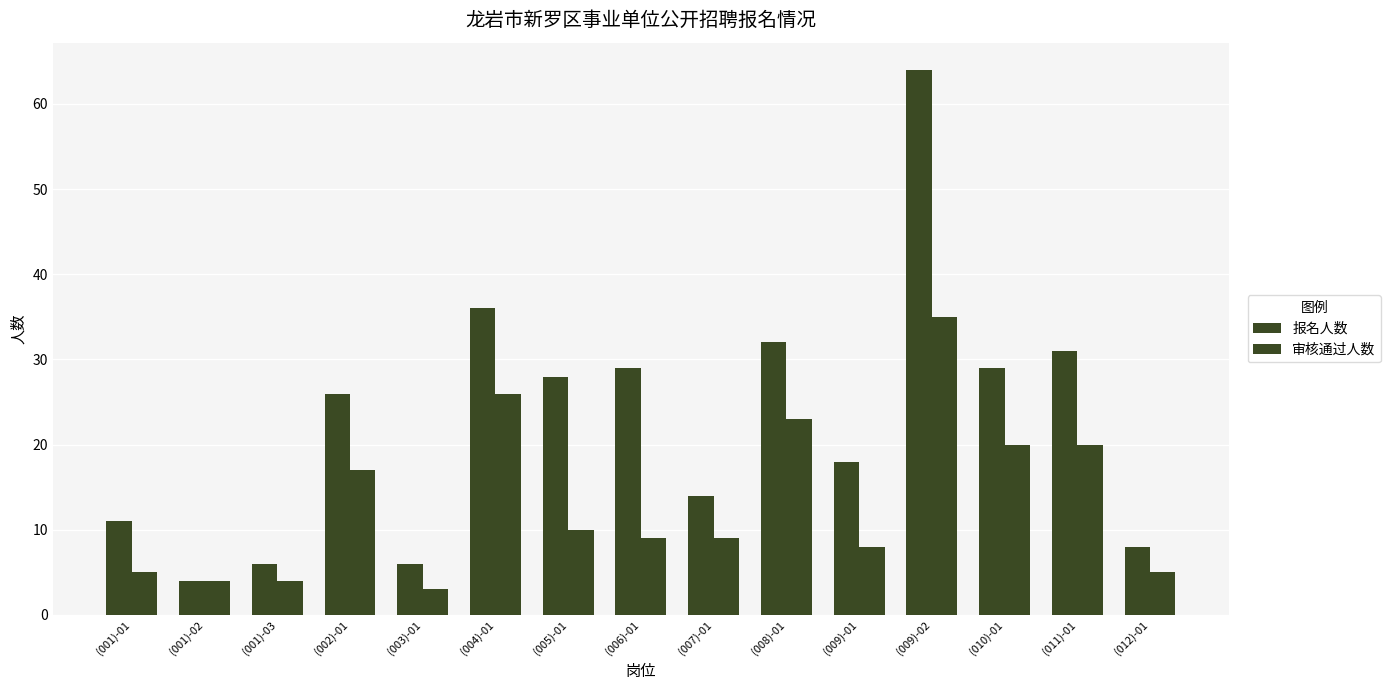

Does the chart contain stacked bars?

No